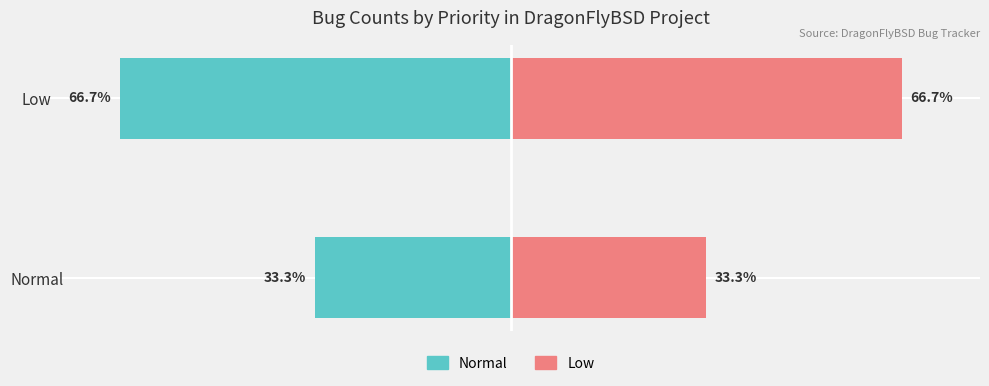

How many groups of bars are there?

2